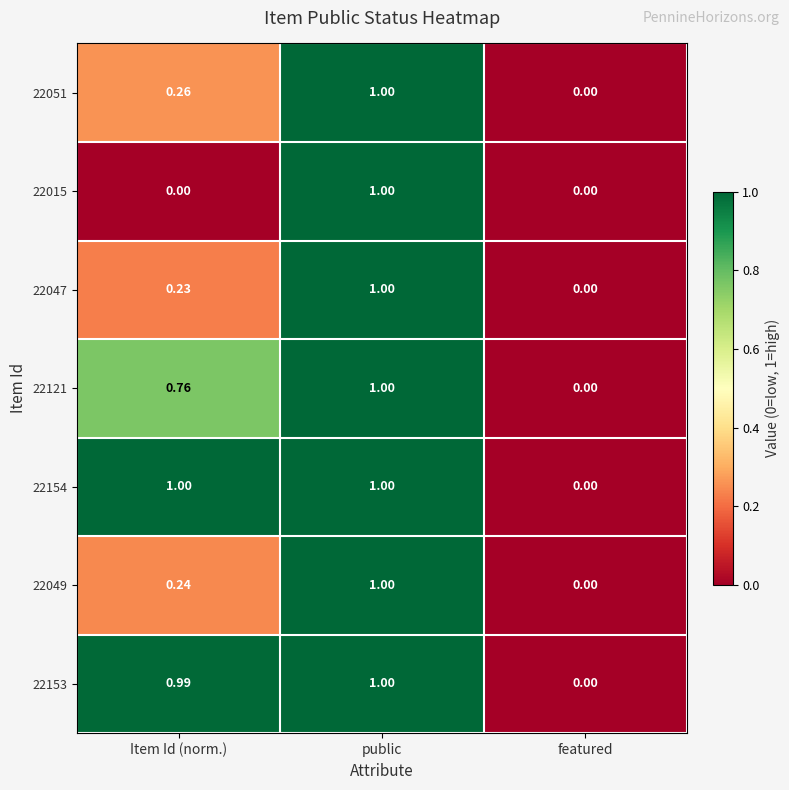

Is the value of 22121 at featured greater than the value of 22051 at public?

No